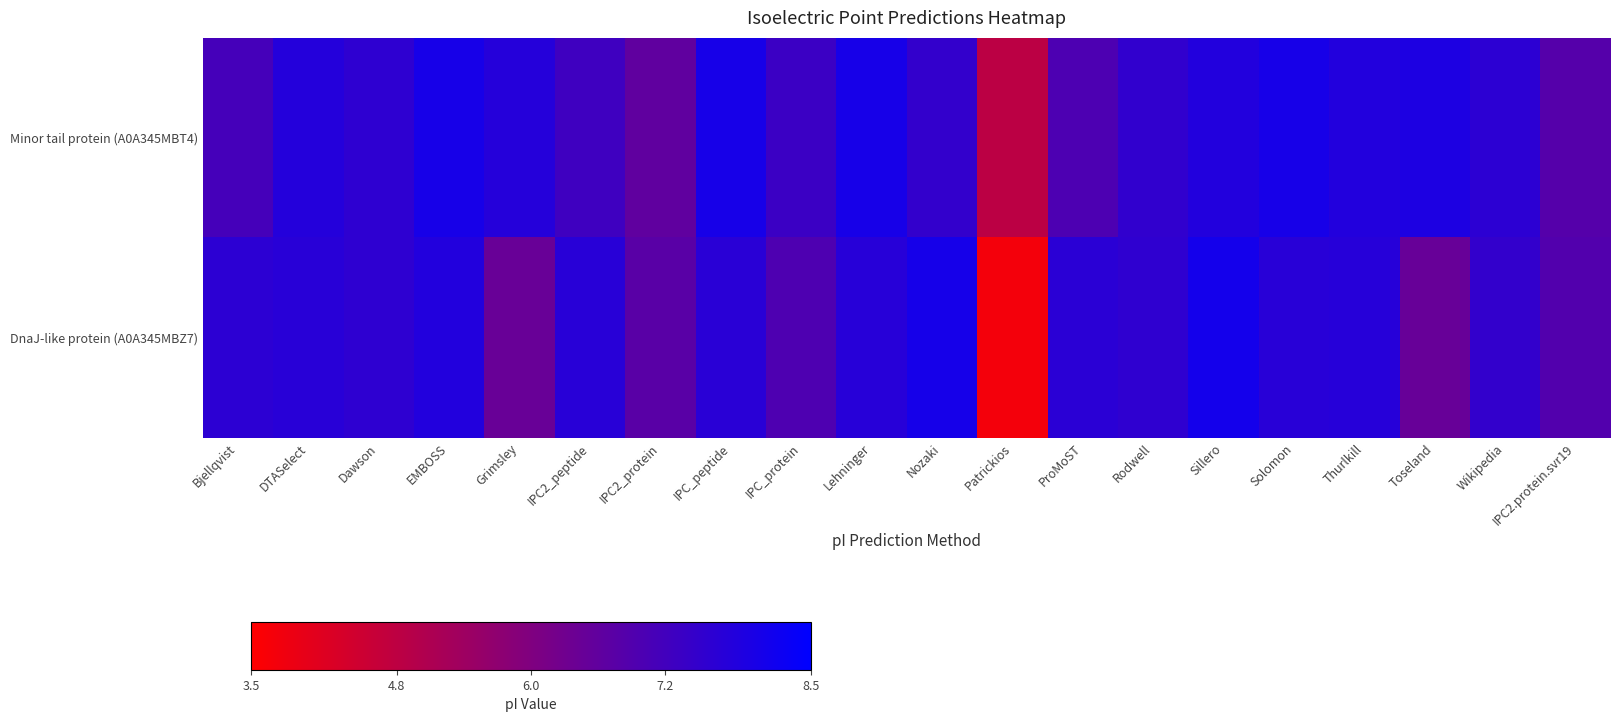

Reading right to left, transcribe all the data shown in this chart.

Minor tail protein (A0A345MBT4): IPC2.protein.svr19=6.8	Wikipedia=7.6	Toseland=7.9	Thurlkill=7.8	Solomon=8.0	Sillero=7.8	Rodwell=7.5	ProMoST=7.0	Patrickios=4.8	Nozaki=7.5	Lehninger=8.0	IPC_protein=7.3	IPC_peptide=8.0	IPC2_protein=6.6	IPC2_peptide=7.3	Grimsley=7.8	EMBOSS=8.0	Dawson=7.6	DTASelect=7.8	Bjellqvist=7.1
DnaJ-like protein (A0A345MBZ7): IPC2.protein.svr19=6.9	Wikipedia=7.5	Toseland=6.5	Thurlkill=7.7	Solomon=7.7	Sillero=8.1	Rodwell=7.6	ProMoST=7.7	Patrickios=3.7	Nozaki=8.1	Lehninger=7.7	IPC_protein=7.0	IPC_peptide=7.7	IPC2_protein=6.8	IPC2_peptide=7.7	Grimsley=6.5	EMBOSS=7.8	Dawson=7.6	DTASelect=7.7	Bjellqvist=7.6